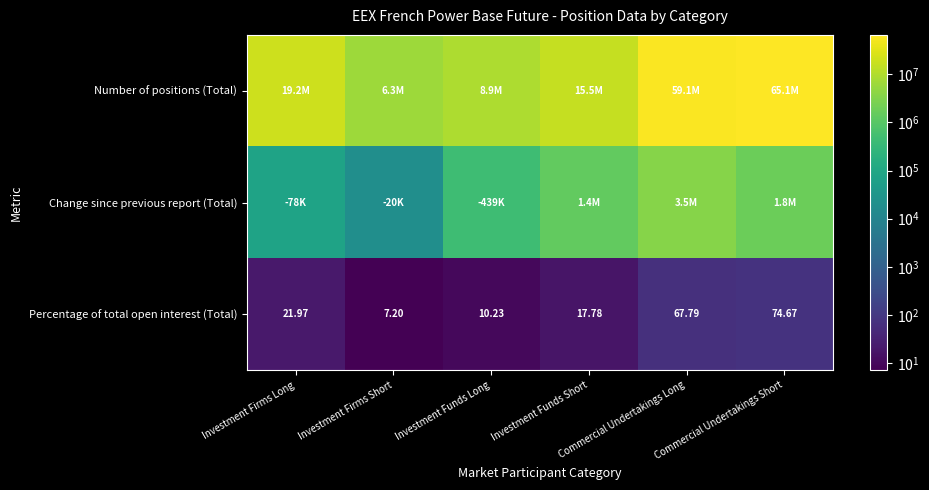

Is the value of Change since previous report (Total) at Commercial Undertakings Long greater than the value of Percentage of total open interest (Total) at Investment Firms Short?

Yes